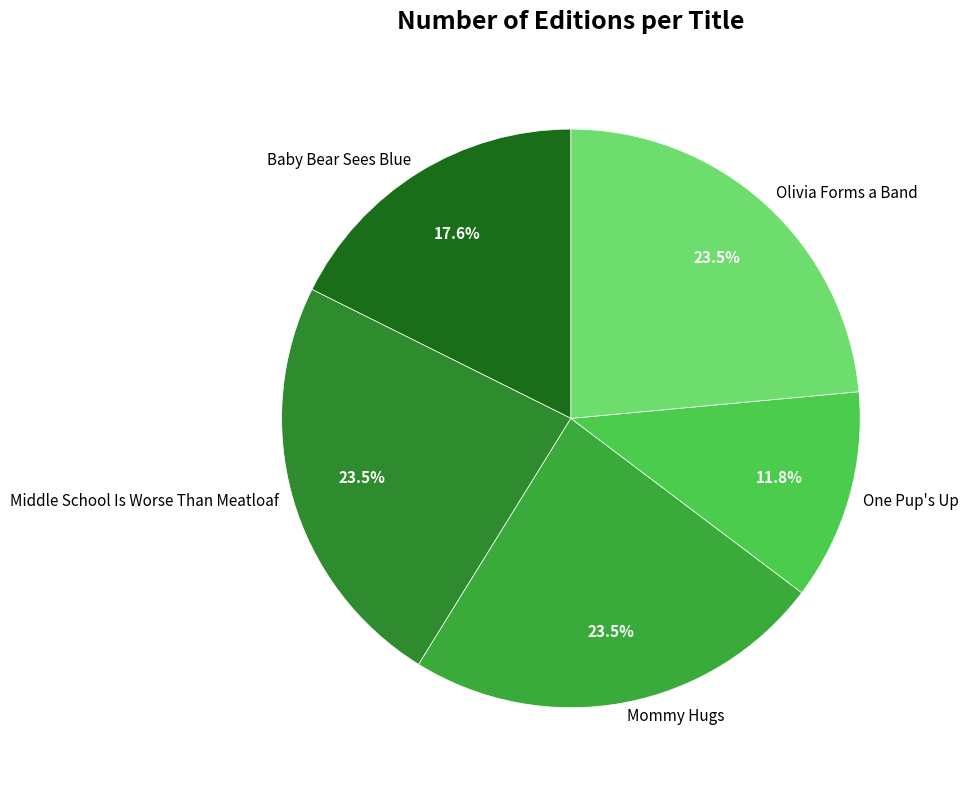

To the nearest percent, what is the difference between the largest and smallest slice percentages?

12%